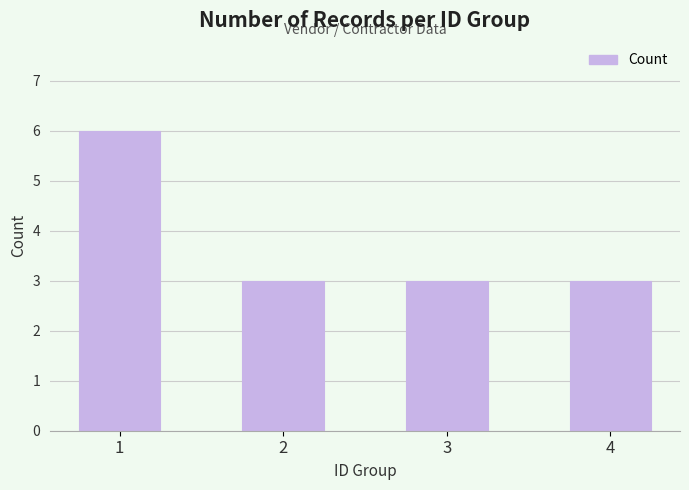

What is the ratio of the value at 2 to the value at 1?

0.5